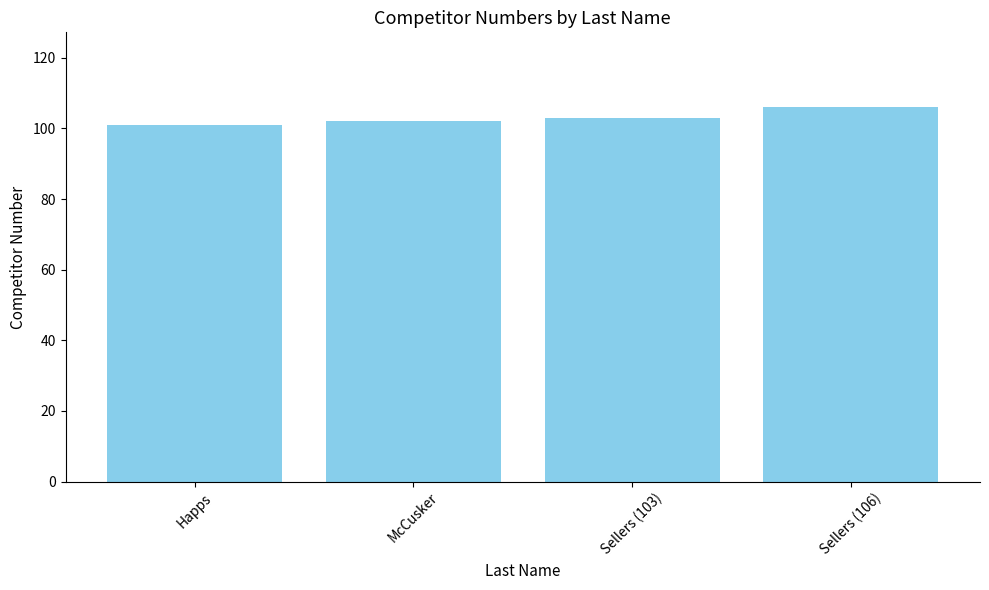

How many data points does each series have?

4